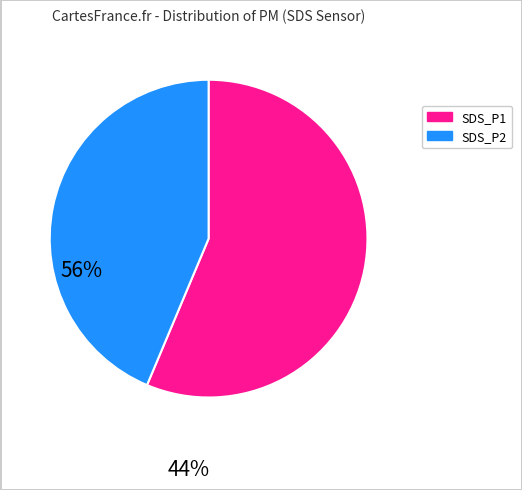

How many slices are in this pie chart?

2